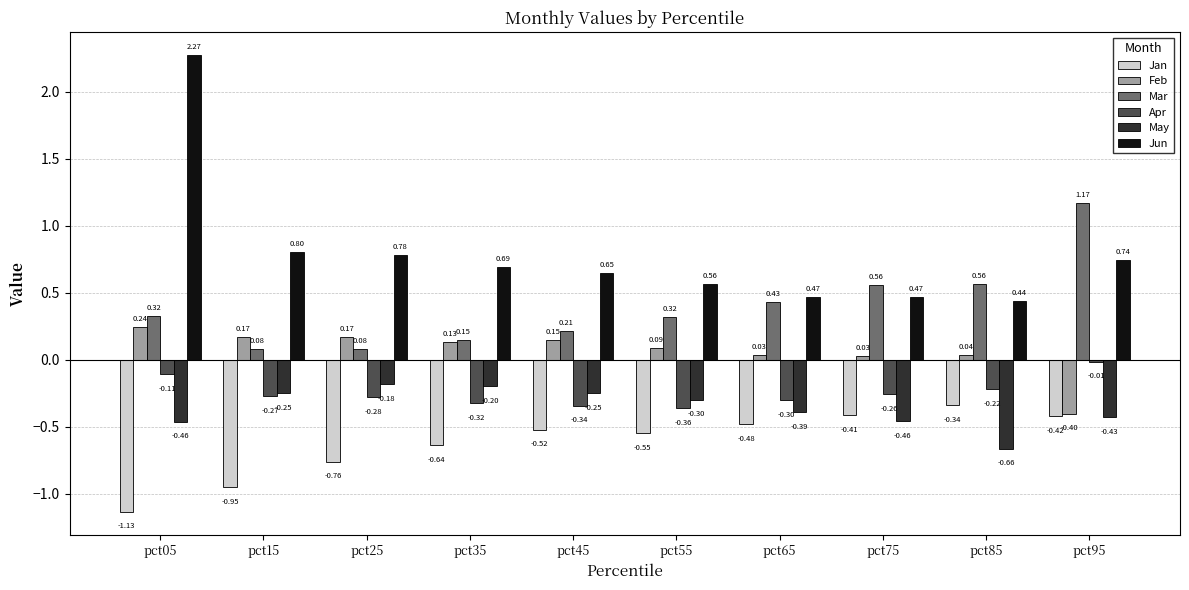

Which series has the largest range (max minus min)?

Jun